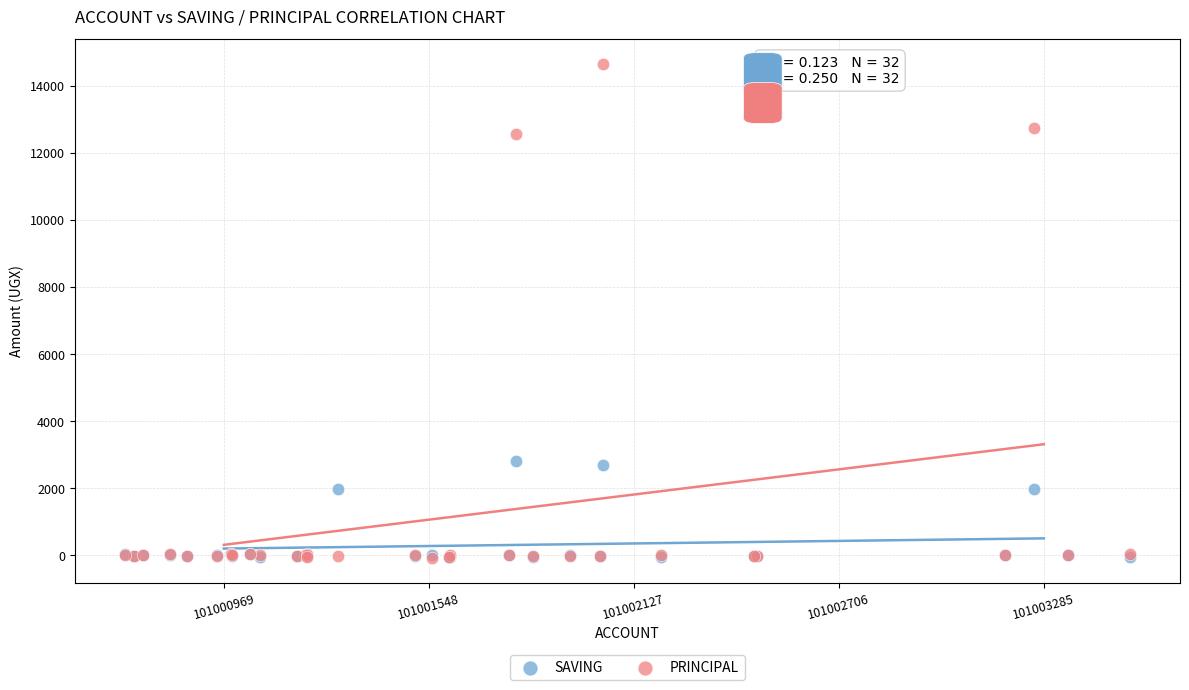

Which series contains the highest Y value?

PRINCIPAL